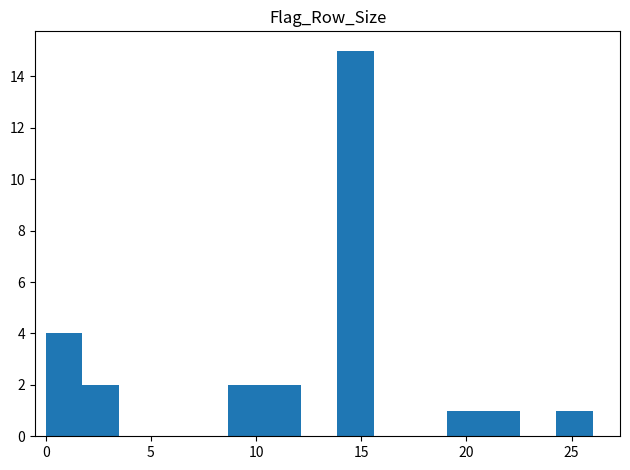

Read against the x-axis, roughly where is the centre of the tallest bar?

14.5